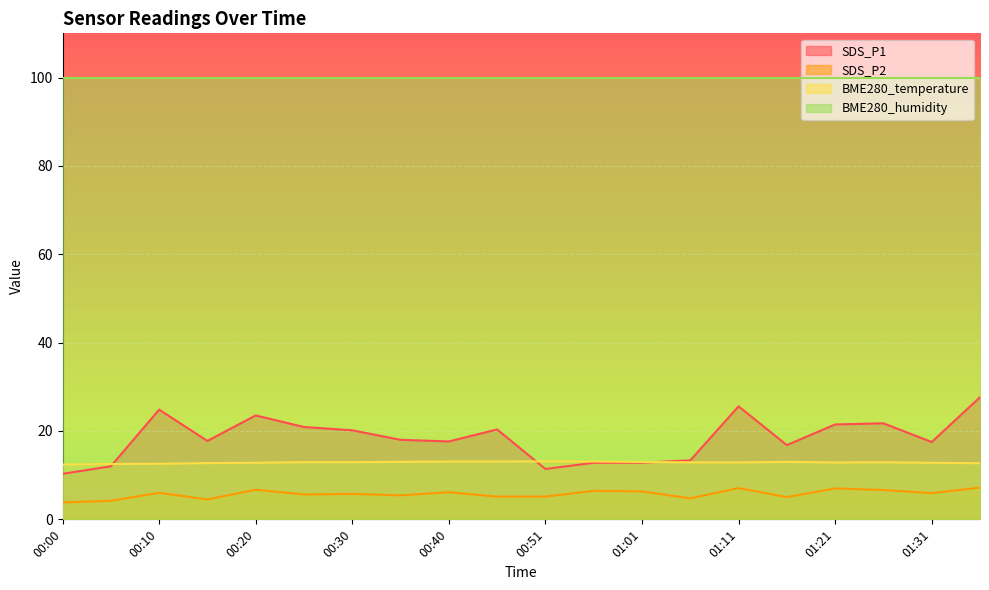

What is the lowest value of the BME280_temperature series?

12.4